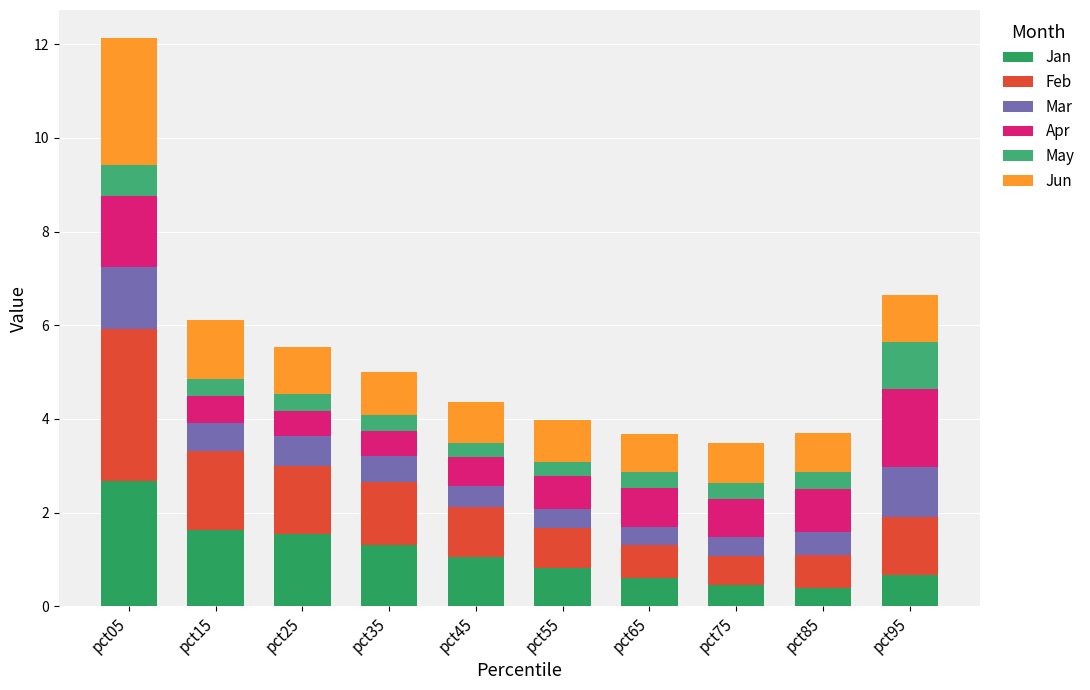

Are the bars horizontal?

No